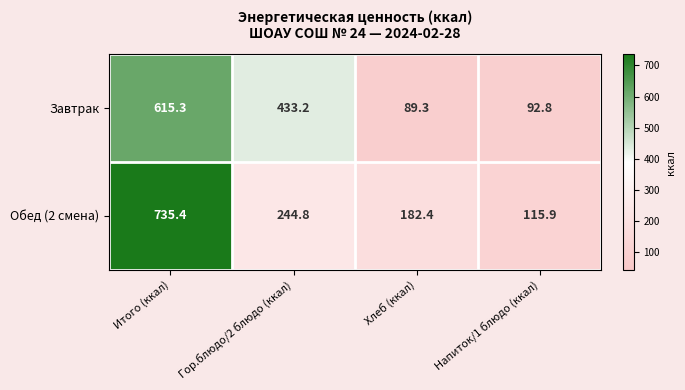

What is the difference between the highest and lowest values at Итого (ккал)?

120.1